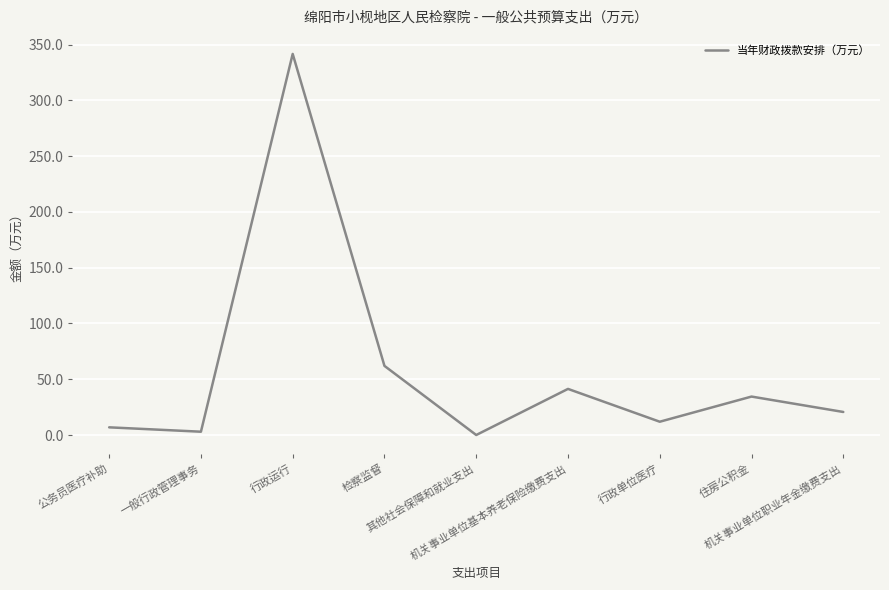

How many lines are shown in the chart?

1